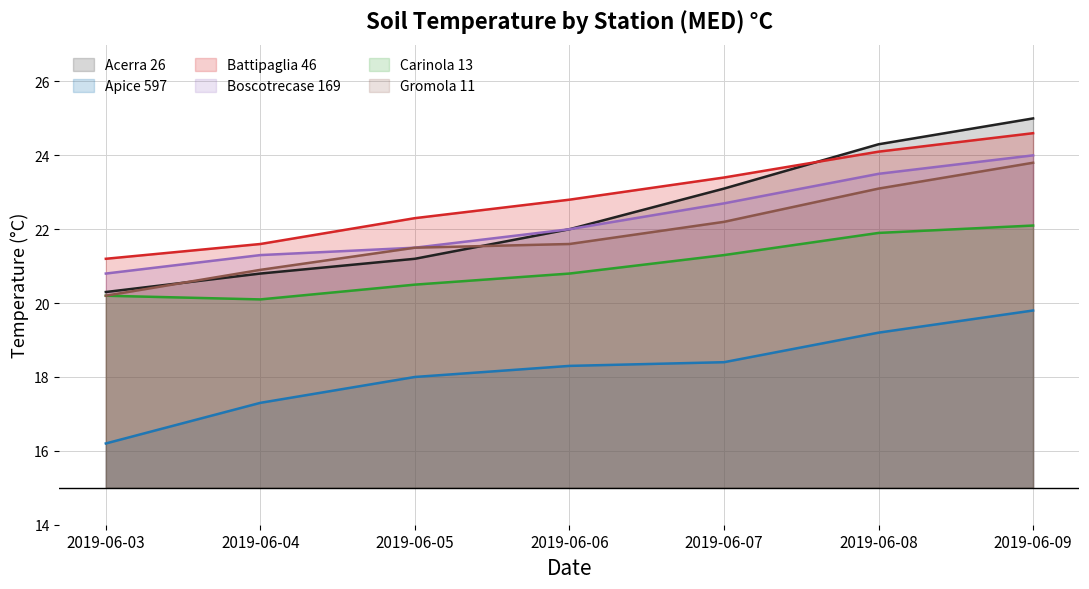

Rank the series at 2019-06-05 from highest to lowest value.

Battipaglia 46, Boscotrecase 169, Gromola 11, Acerra 26, Carinola 13, Apice 597